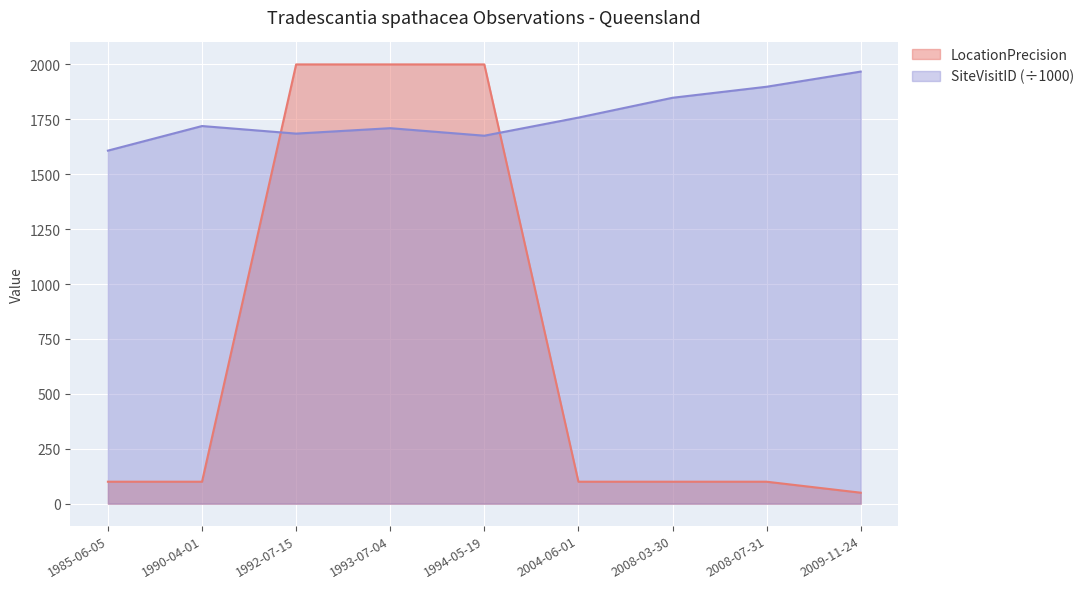

Which category has the highest value across all series?

1992-07-15